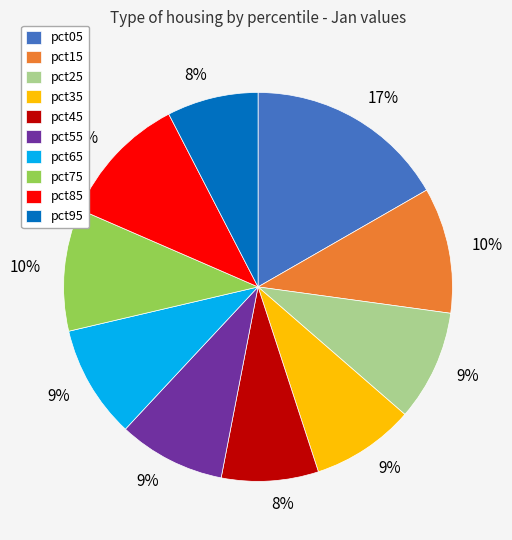

Is it true that pct95 is 1% of the pie?

False